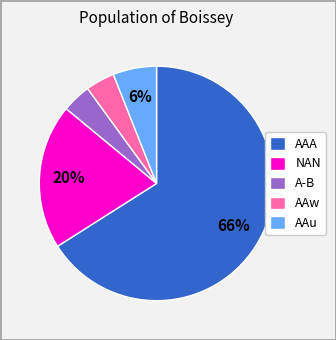

Which slice is the largest?

AAA